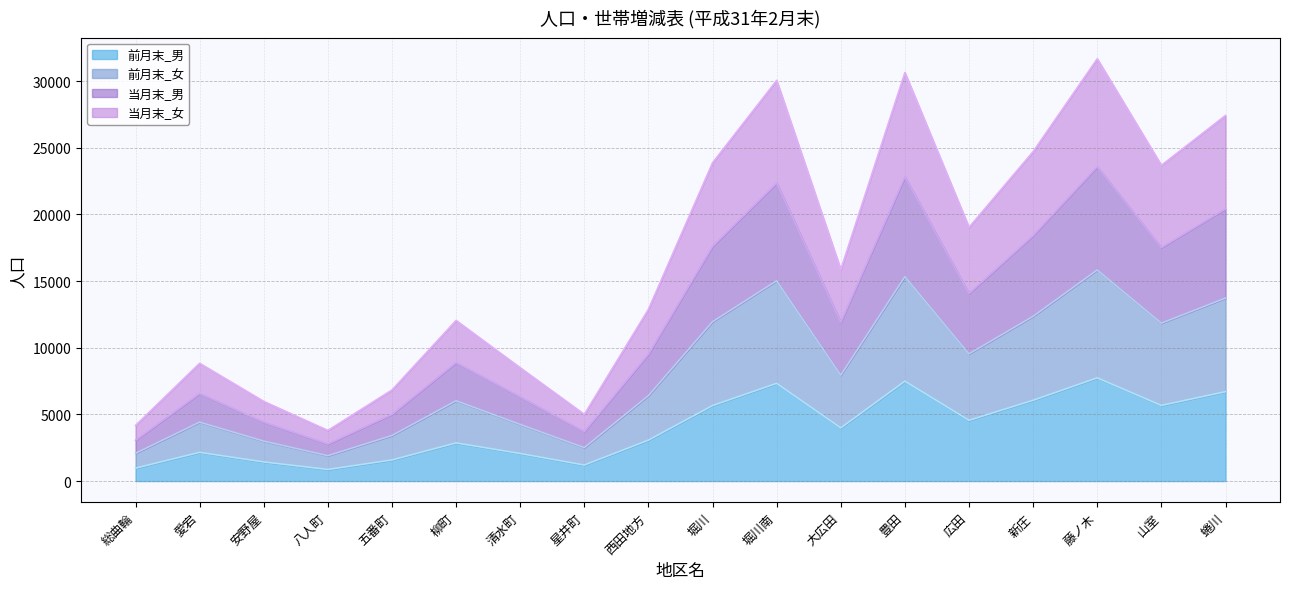

Where is the first local minimum for 当月末_女?

八人町